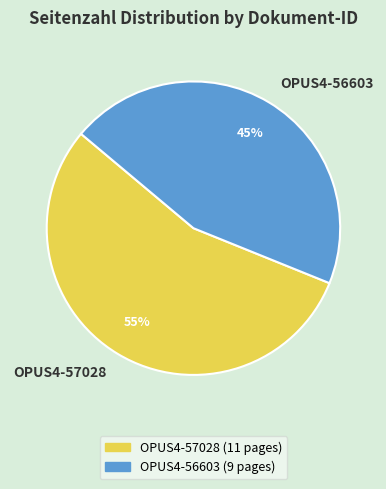

Which slice represents more than half of the pie?

OPUS4-57028